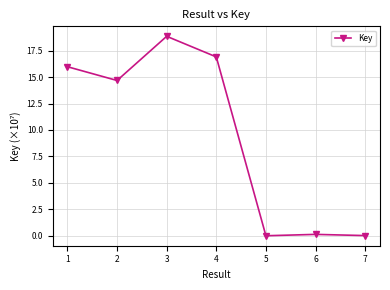

What is the difference between the maximum and minimum values?

18.9